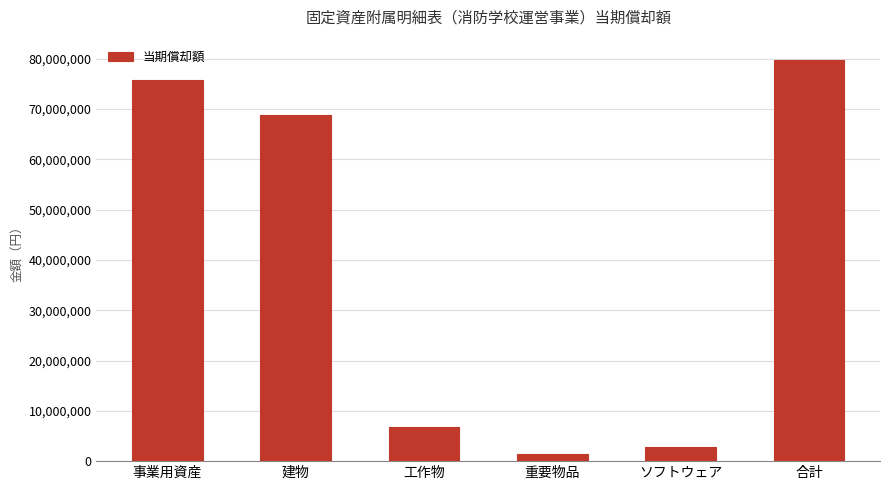

Reading left to right, list all the values displayed in this chart.

事業用資産=75702012	建物=68838732	工作物=6863280	重要物品=1365239	ソフトウェア=2752032	合計=79819283